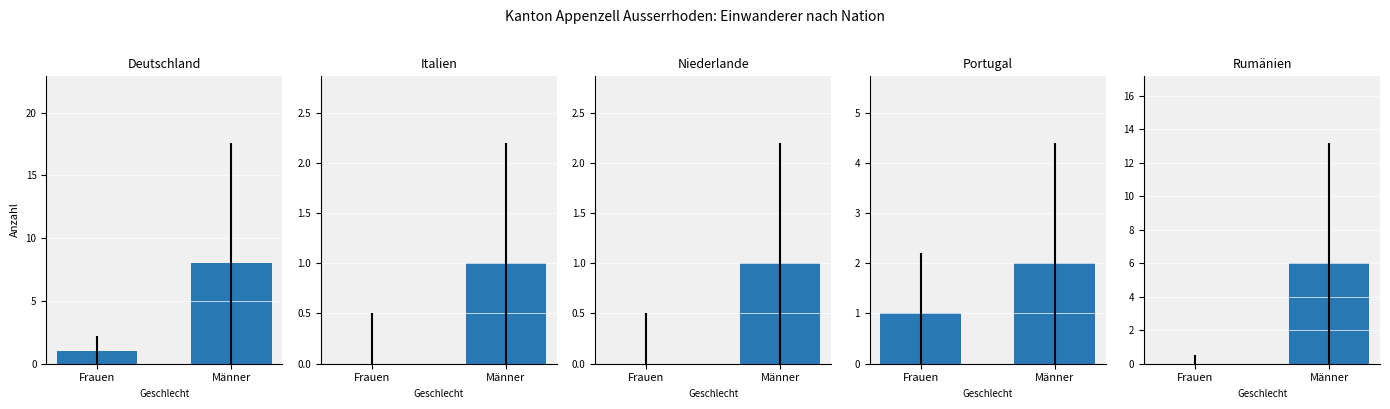

How many bars are there in each group?

5